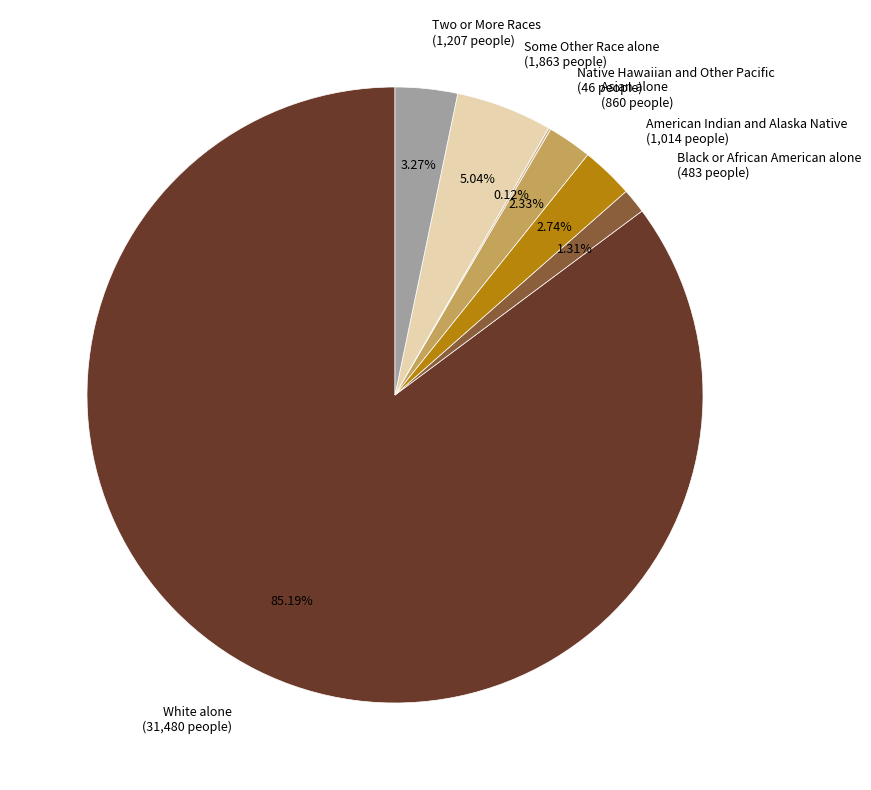

Is there any slice that represents more than half of the pie?

Yes